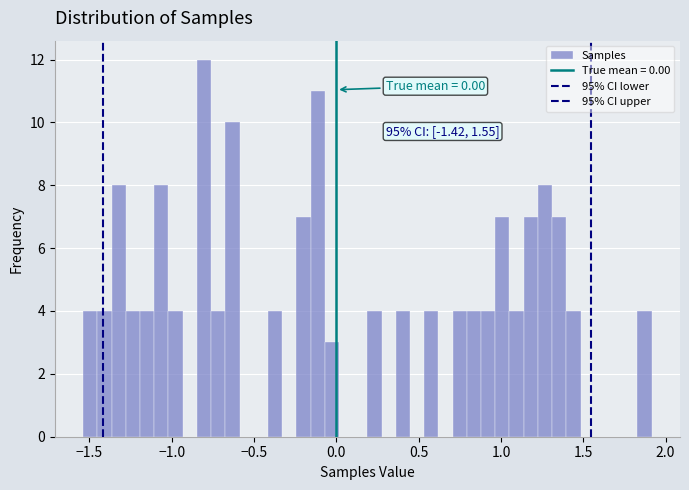

Read against the x-axis, roughly where is the centre of the tallest bar?

-0.80